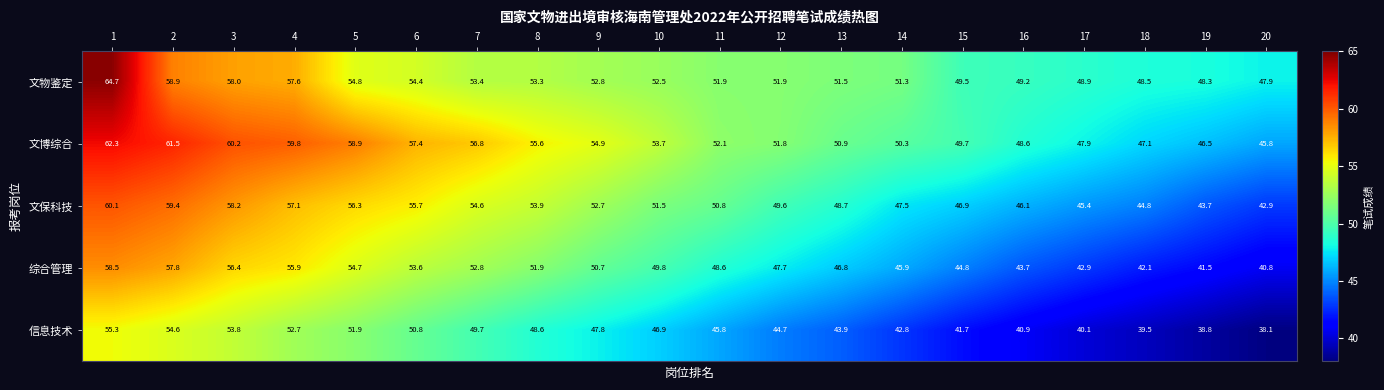

Which series changed the most between 1 and 10?

文物鉴定